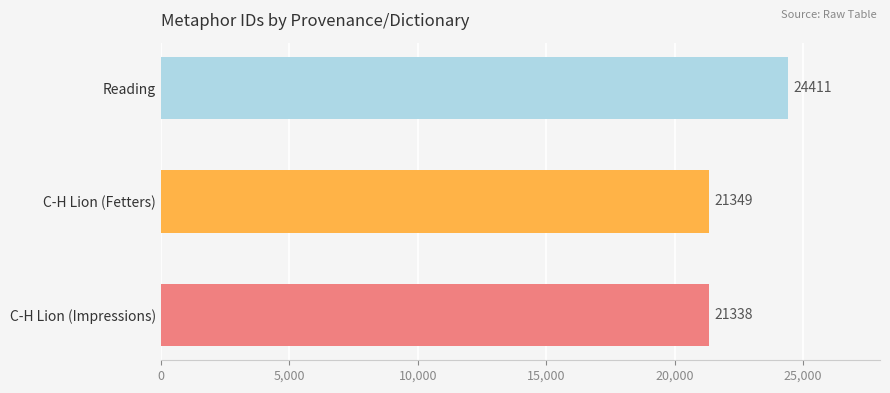

What is the average value?

22366